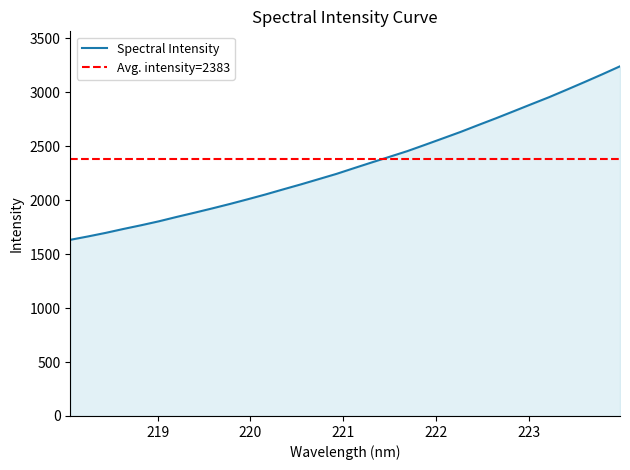

Does the chart display data point markers on the line(s)?

No